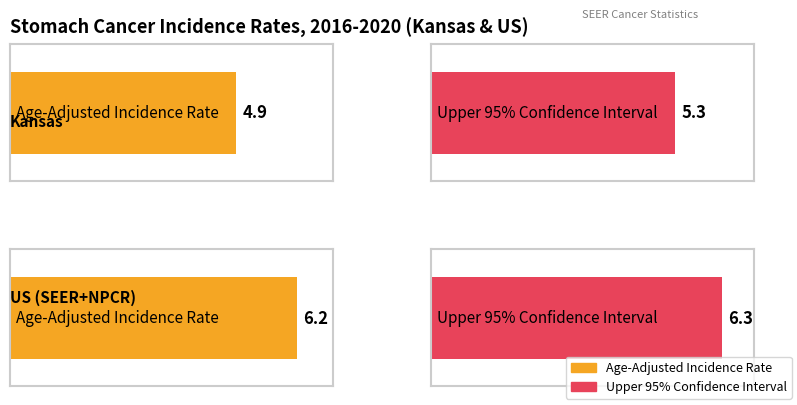

The Age-Adjusted Incidence Rate series shows 4.9 at Kansas. True or false?

True